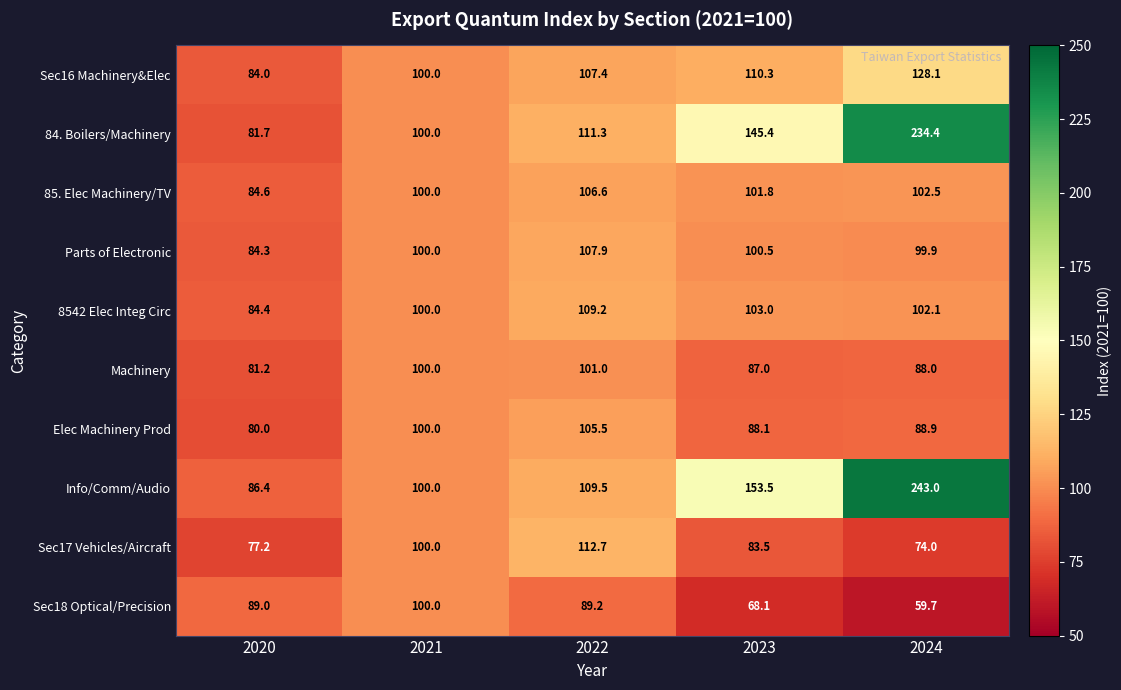

Which category has the lowest value in the Elec Machinery Prod series?

2020